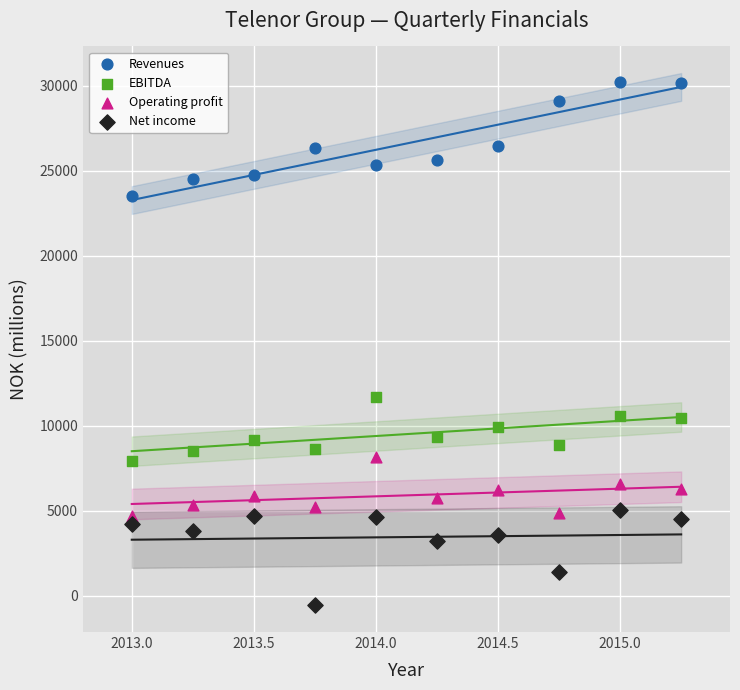

What is the X range (max minus min) for the scatter plot?

2.2